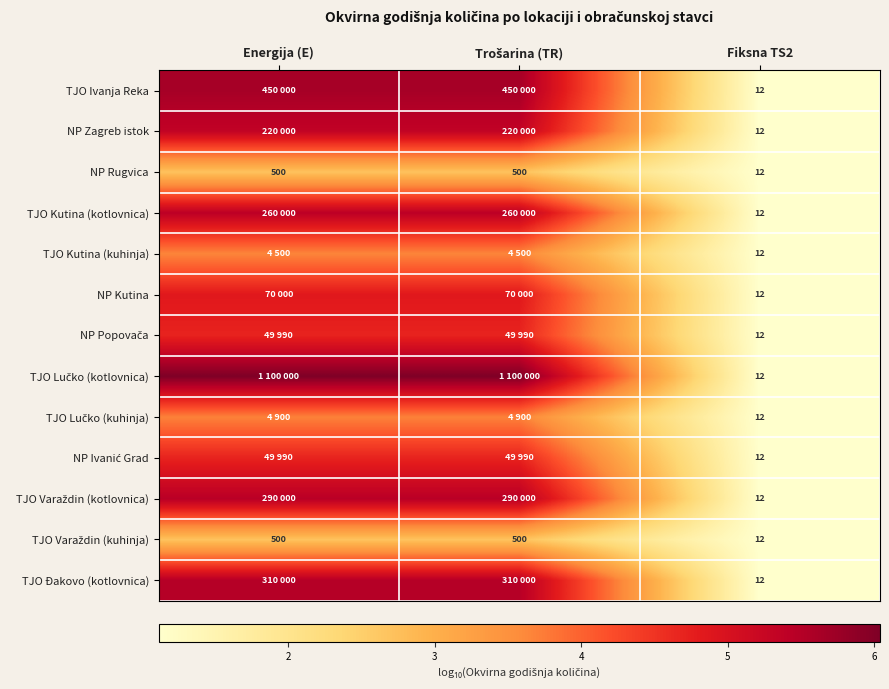

At which label is TJO Lučko (kotlovnica) closest to 3?

Fiksna TS2